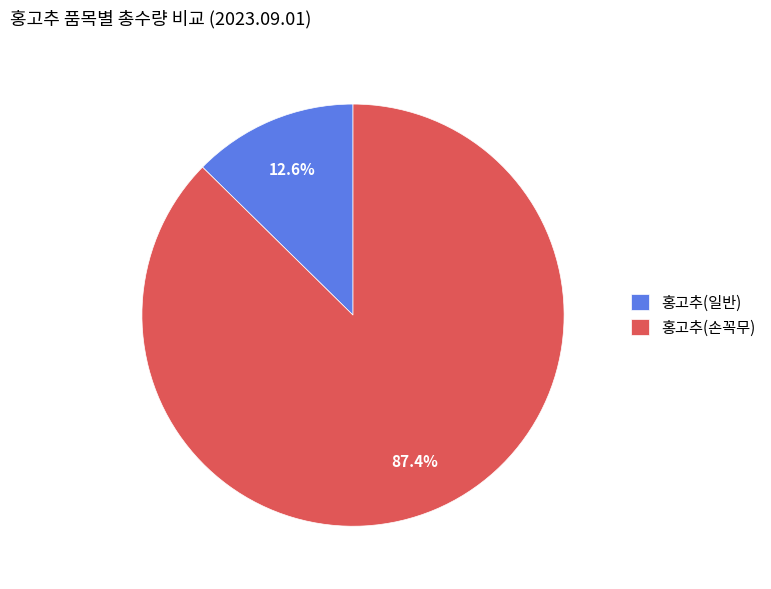

Rank the categories by value from lowest to highest.

홍고추(일반), 홍고추(손꼭무)